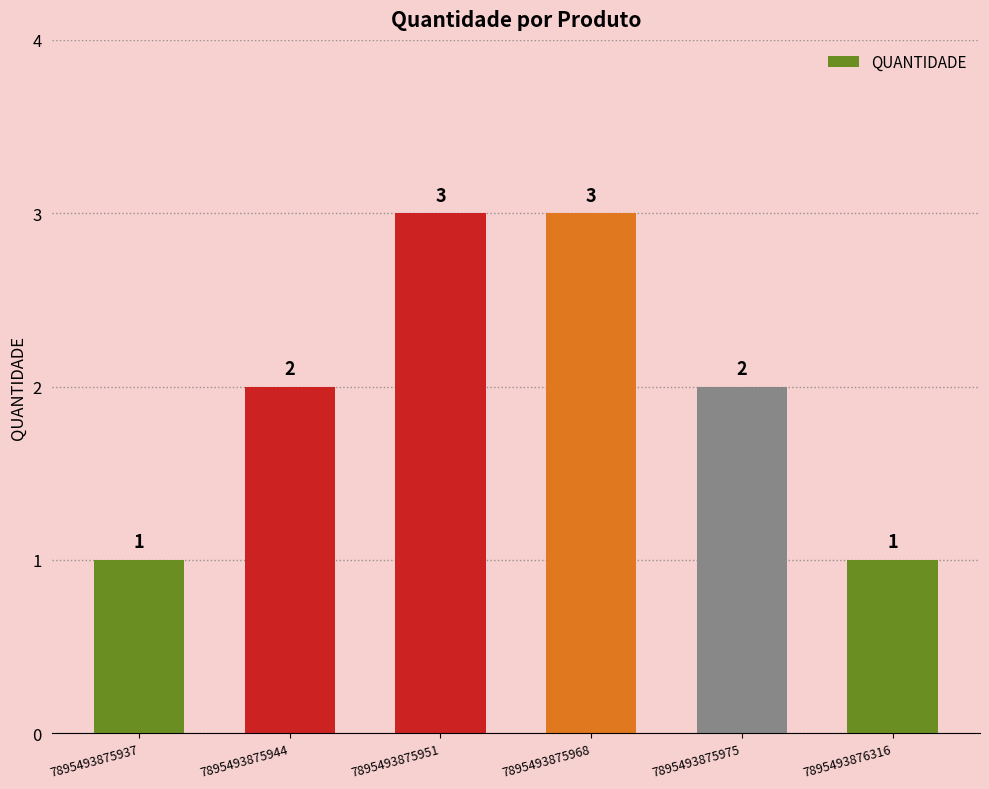

Reading left to right, list all the values displayed in this chart.

7895493875937=1	7895493875944=2	7895493875951=3	7895493875968=3	7895493875975=2	7895493876316=1